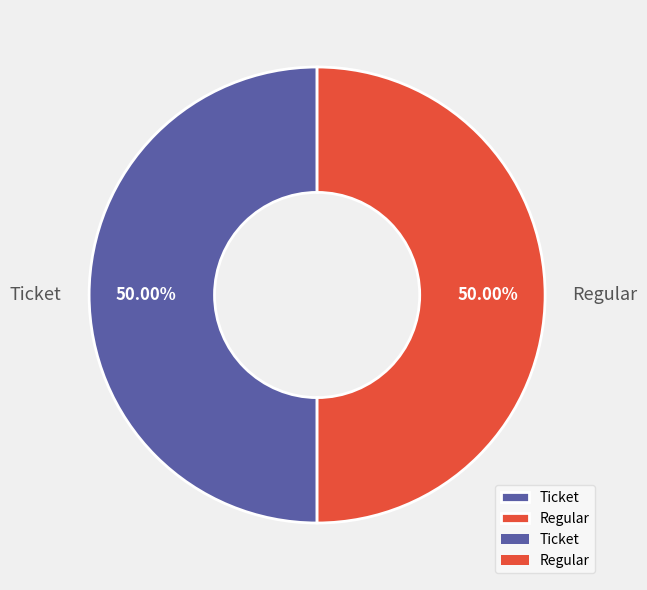

What is the ratio of the value at Ticket to the value at Regular?

1.0